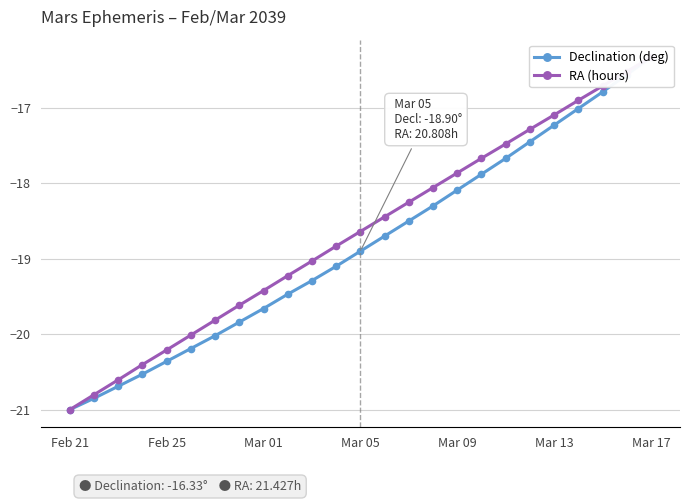

True or false: Declination (deg) has more than 1 points higher than both neighbors.

False